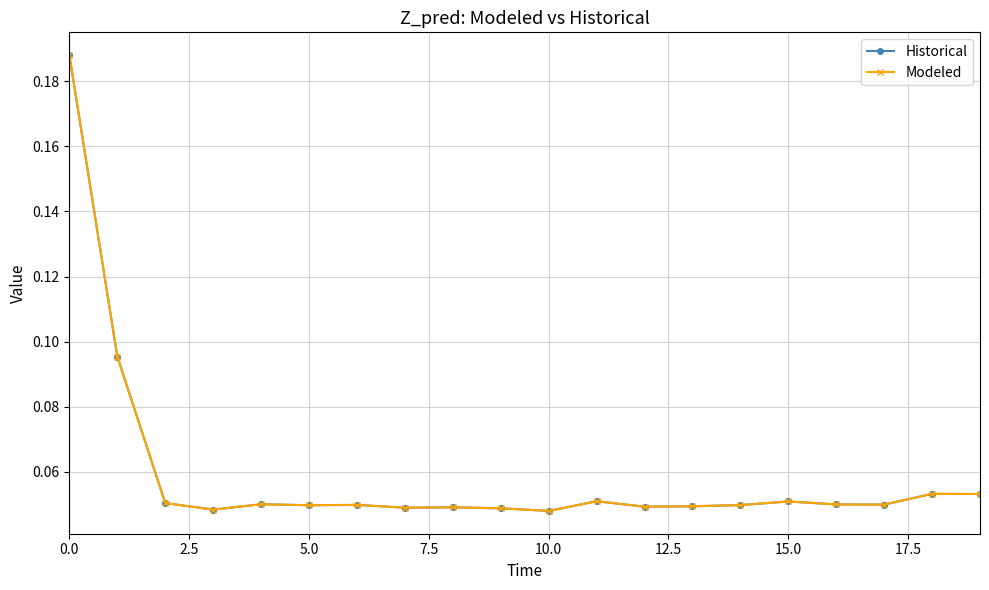

Which series has the largest range (max minus min)?

Modeled